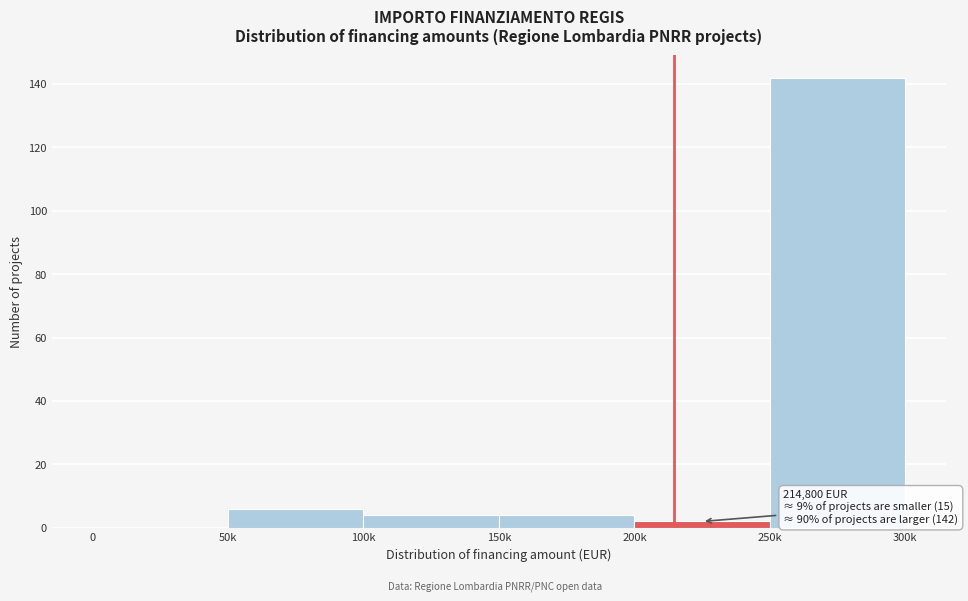

Reading left to right, what are all the values shown in this chart?

0=0	50k=6	100k=4	150k=4	200k=2	250k=142